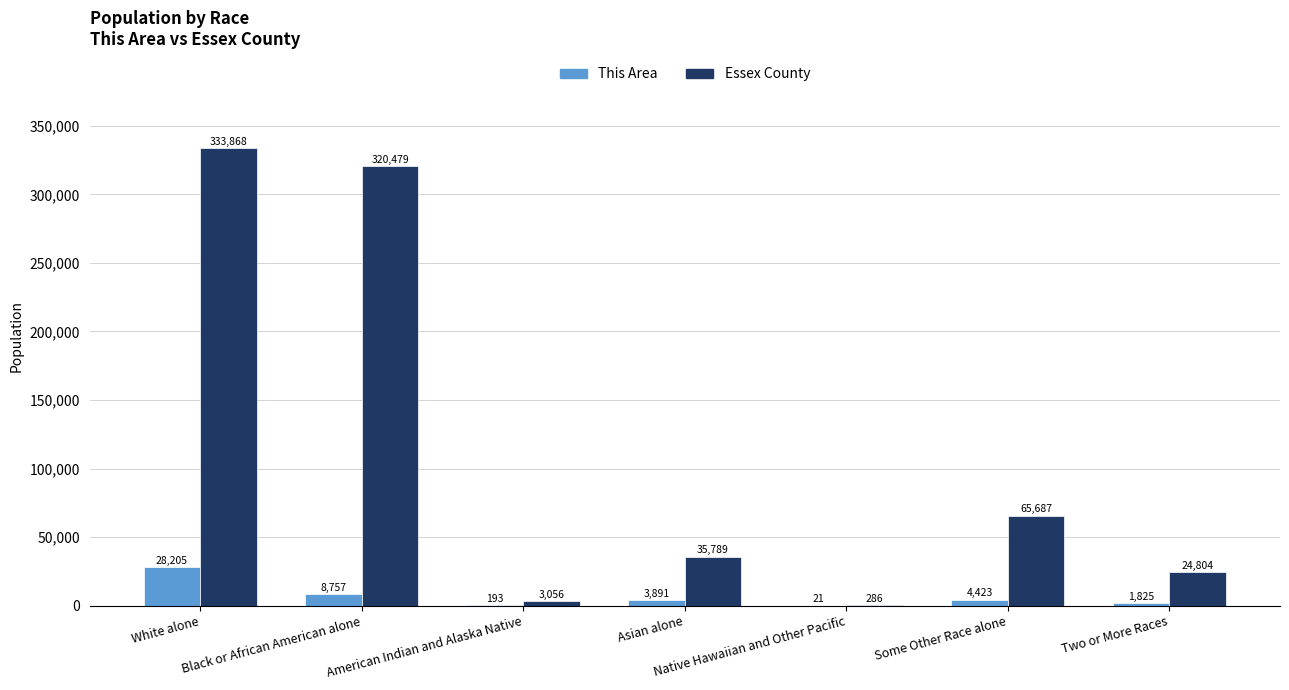

Which series has the largest range (max minus min)?

Essex County